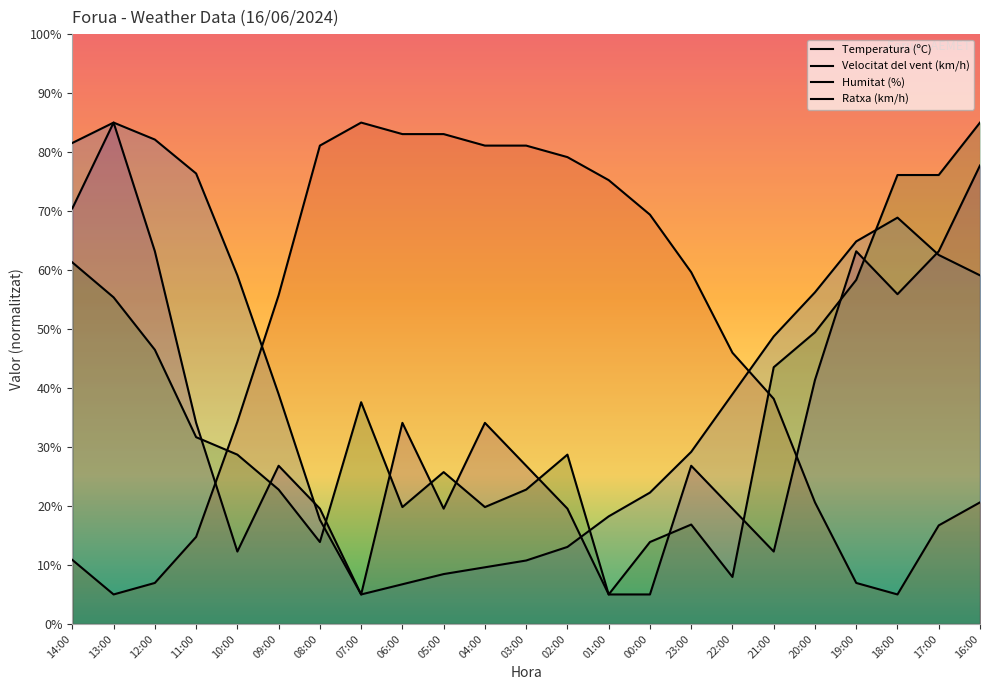

True or false: Ratxa (km/h) and Humitat (%) intersect in this chart.

True